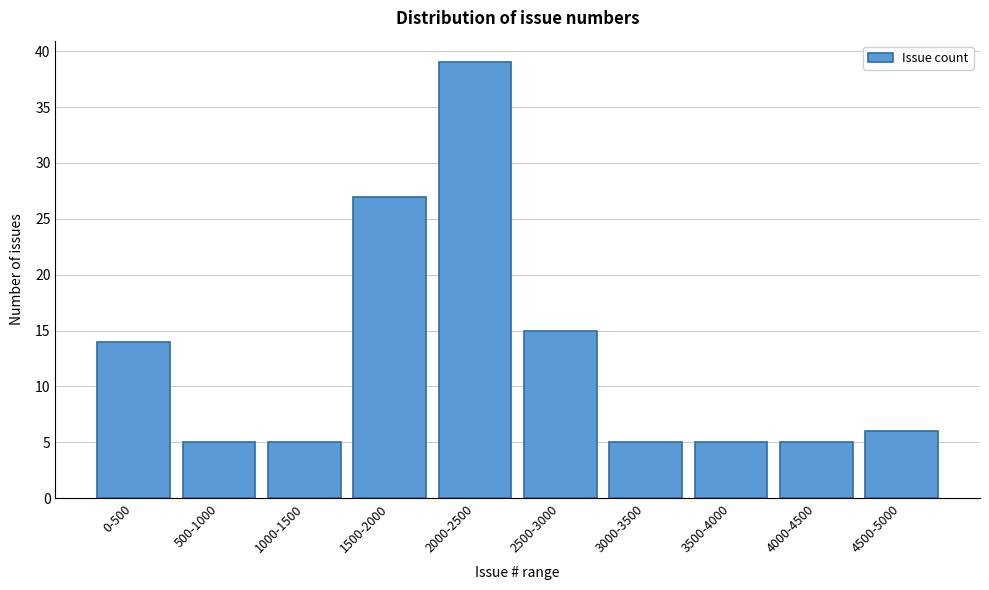

Reading left to right, extract all data points from this chart.

0-500=14	500-1000=5	1000-1500=5	1500-2000=27	2000-2500=39	2500-3000=15	3000-3500=5	3500-4000=5	4000-4500=5	4500-5000=6